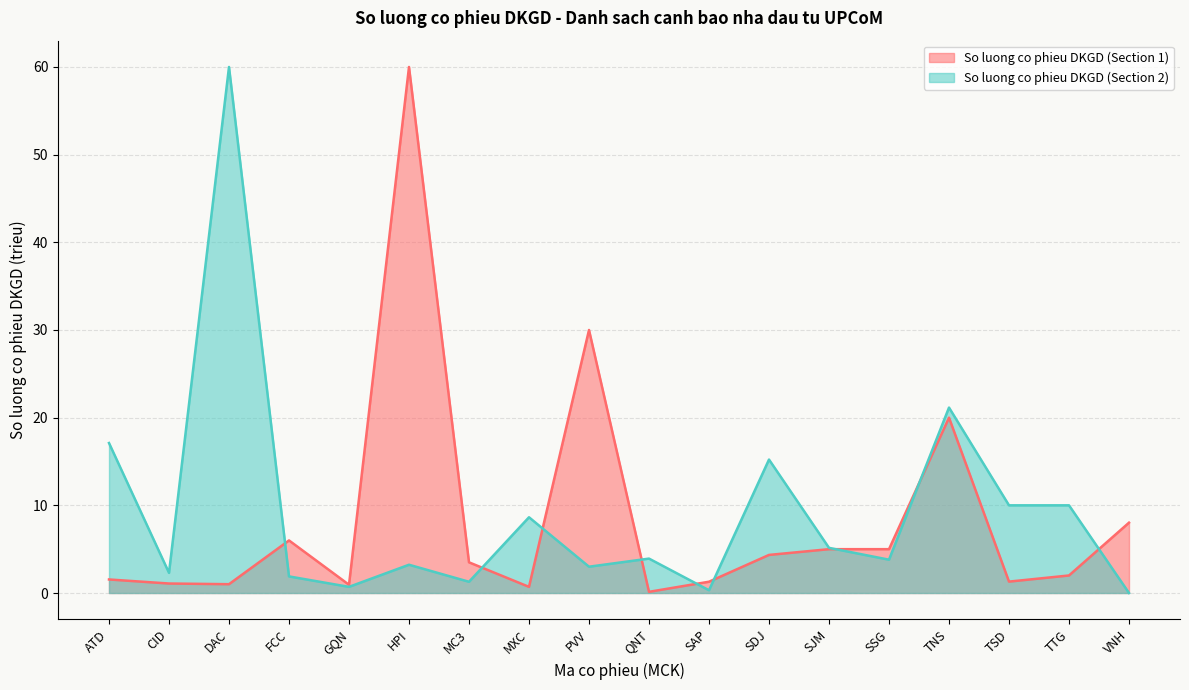

How many times do So luong co phieu DKGD (Section 2) and So luong co phieu DKGD (Section 1) cross each other?

9